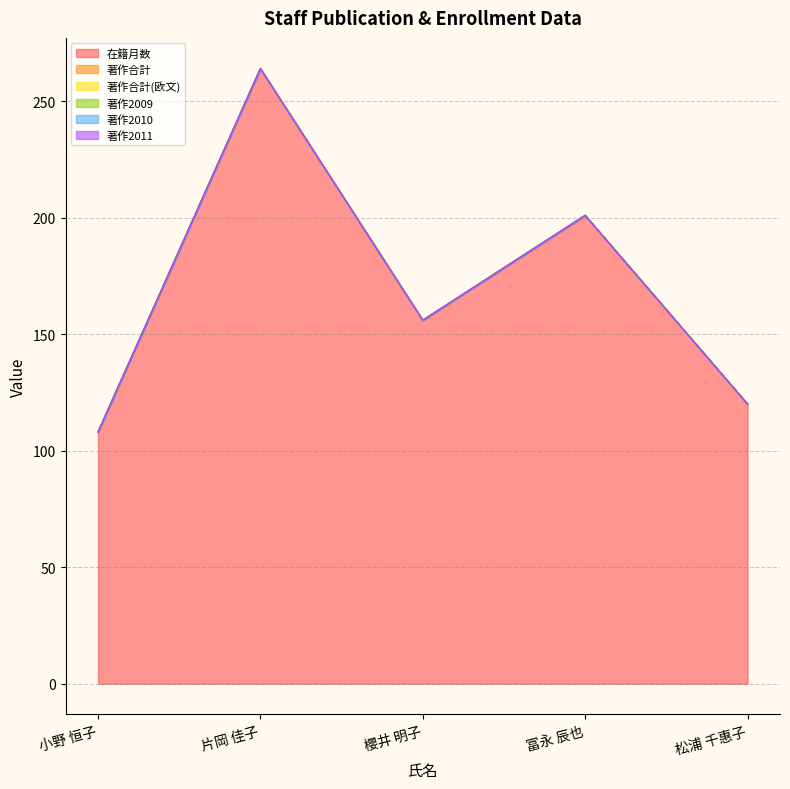

At which category is the sum across all series the highest?

片岡 佳子